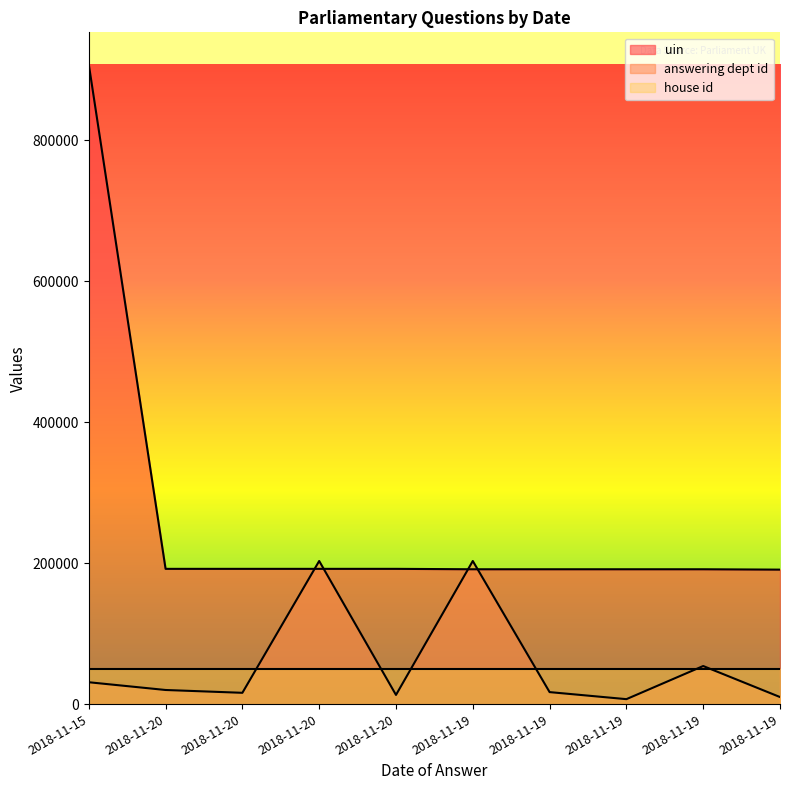

Rank the series by their maximum value, from highest to lowest.

uin, answering dept id, house id